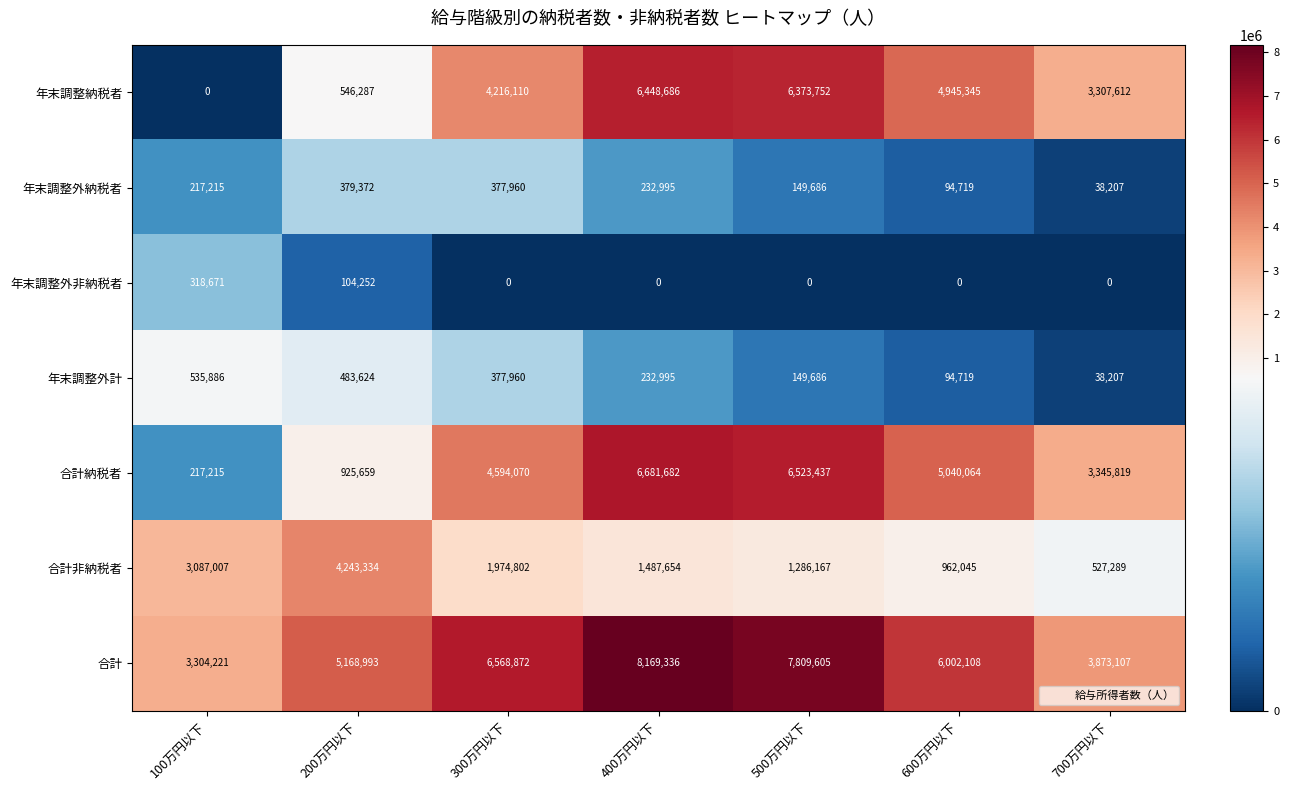

At 200万円以下, list the series in order from smallest to largest.

年末調整外非納税者, 年末調整外納税者, 年末調整外計, 年末調整納税者, 合計納税者, 合計非納税者, 合計